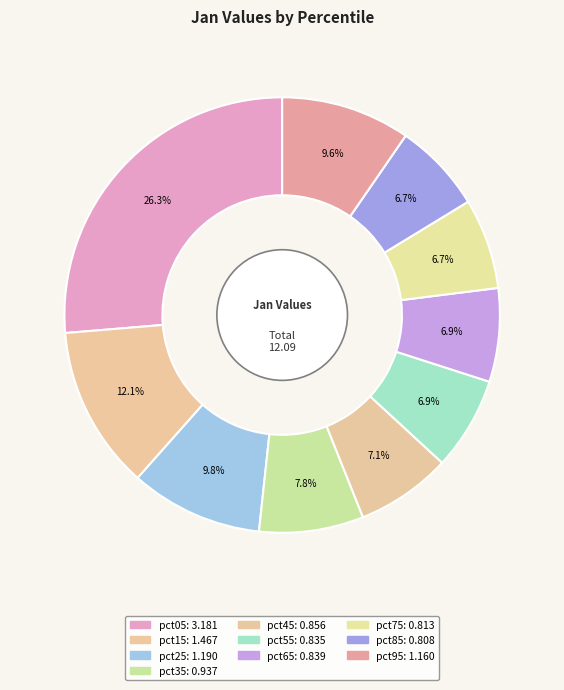

Rank the categories by value from highest to lowest.

pct05, pct15, pct25, pct95, pct35, pct45, pct65, pct55, pct75, pct85